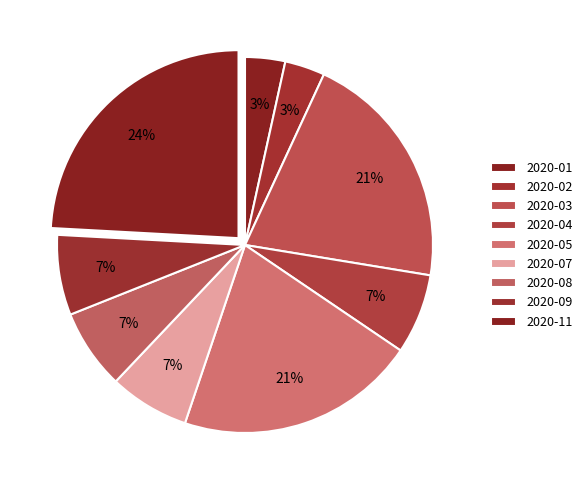

Does 2020-05 account for over 50% of the chart?

No